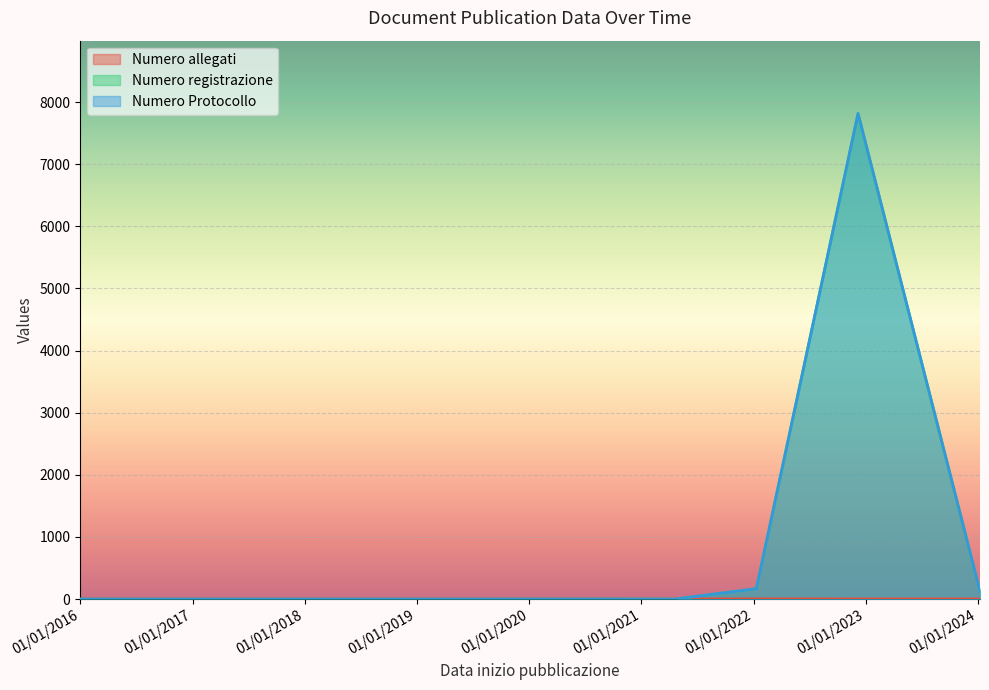

What is the sum of the Numero registrazione values at 10/01/2022 and 01/01/2016?

167